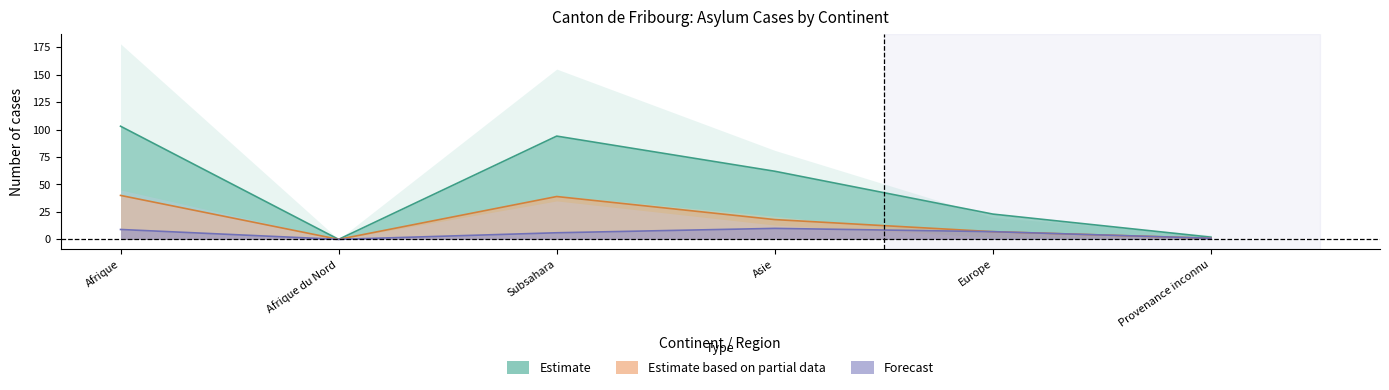

What is the sum of all Total des cas regles values?

105